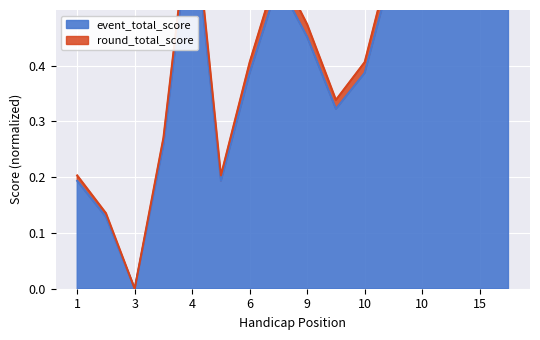

True or false: round_total_score and event_total_score cross at least once.

False